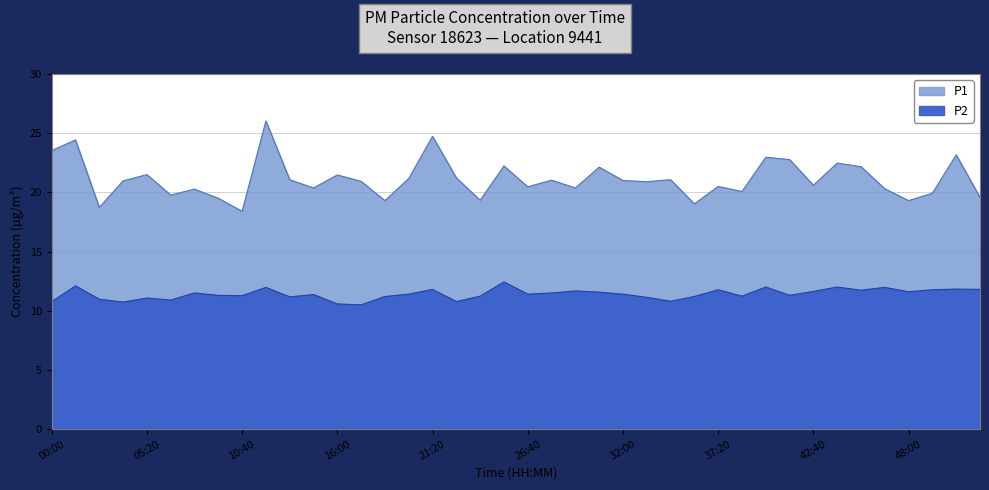

How many values in the P2 series exceed 11?

32